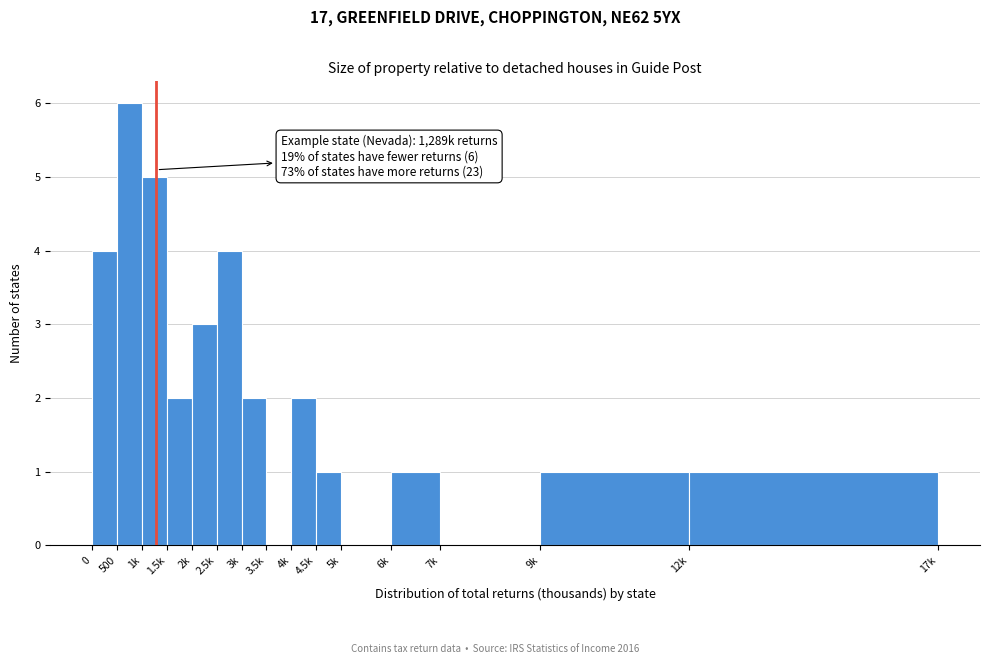

Reading right to left, what are all the values shown in this chart?

12k=1	9k=1	7k=0	6k=1	5k=0	4.5k=1	4k=2	3.5k=0	3k=2	2.5k=4	2k=3	1.5k=2	1k=5	500=6	0=4